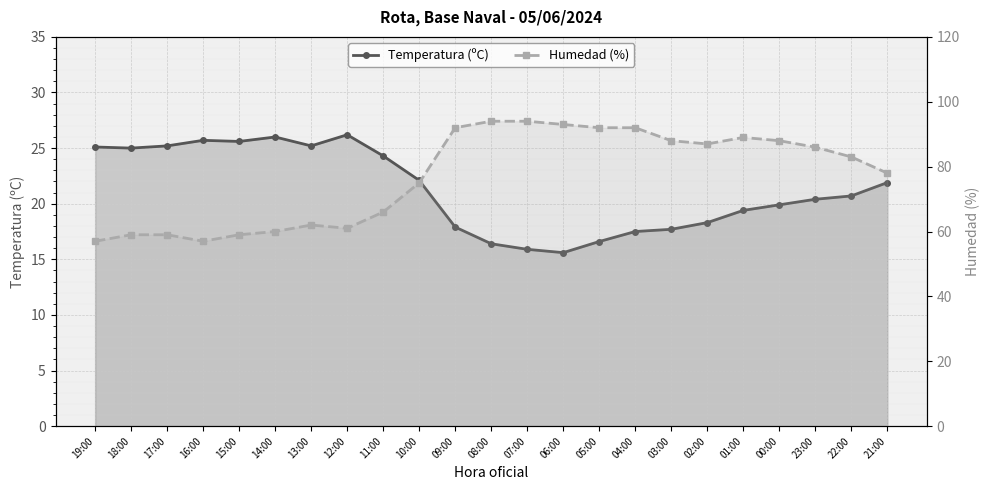

Reading left to right, transcribe all the data shown in this chart.

Temperatura (ºC): 19:00=25.1	18:00=25.0	17:00=25.2	16:00=25.7	15:00=25.6	14:00=26.0	13:00=25.2	12:00=26.2	11:00=24.3	10:00=22.1	09:00=17.9	08:00=16.4	07:00=15.9	06:00=15.6	05:00=16.6	04:00=17.5	03:00=17.7	02:00=18.3	01:00=19.4	00:00=19.9	23:00=20.4	22:00=20.7	21:00=21.9
Humedad (%): 19:00=57.0	18:00=59.0	17:00=59.0	16:00=57.0	15:00=59.0	14:00=60.0	13:00=62.0	12:00=61.0	11:00=66.0	10:00=75.0	09:00=92.0	08:00=94.0	07:00=94.0	06:00=93.0	05:00=92.0	04:00=92.0	03:00=88.0	02:00=87.0	01:00=89.0	00:00=88.0	23:00=86.0	22:00=83.0	21:00=78.0